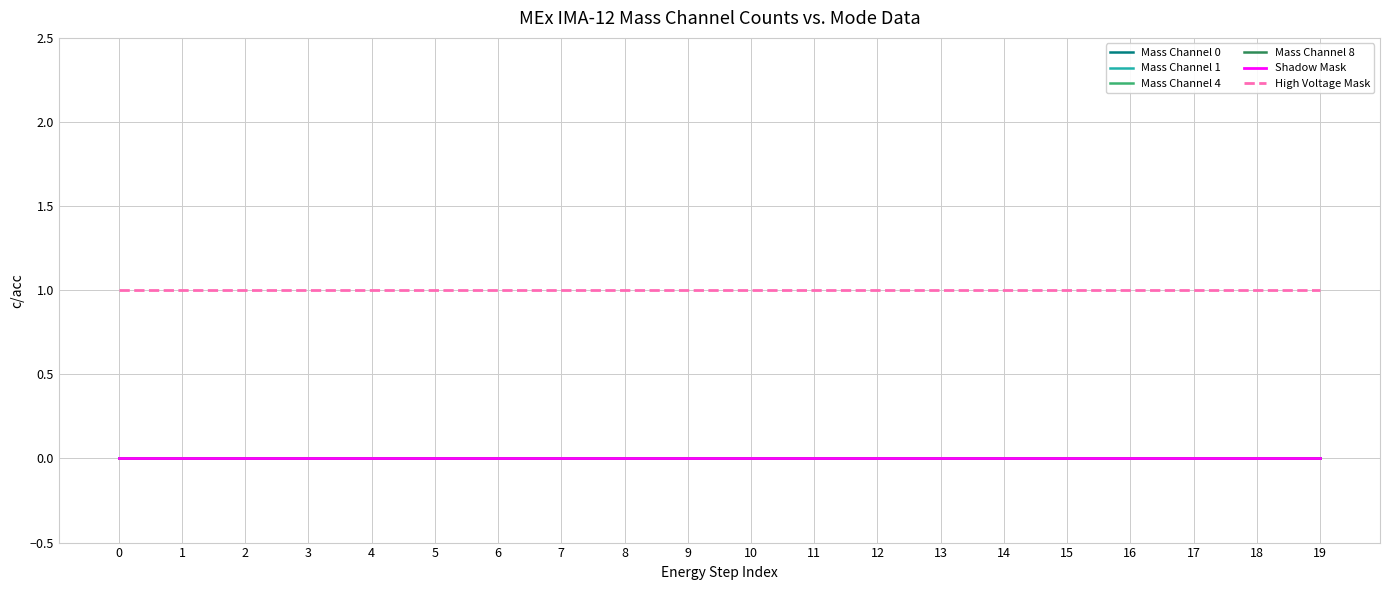

Reading left to right, list all the values displayed in this chart.

Mass Channel 0: 0=0	1=0	2=0	3=0	4=0	5=0	6=0	7=0	8=0	9=0	10=0	11=0	12=0	13=0	14=0	15=0	16=0	17=0	18=0	19=0
Mass Channel 1: 0=0	1=0	2=0	3=0	4=0	5=0	6=0	7=0	8=0	9=0	10=0	11=0	12=0	13=0	14=0	15=0	16=0	17=0	18=0	19=0
Mass Channel 4: 0=0	1=0	2=0	3=0	4=0	5=0	6=0	7=0	8=0	9=0	10=0	11=0	12=0	13=0	14=0	15=0	16=0	17=0	18=0	19=0
Mass Channel 8: 0=0	1=0	2=0	3=0	4=0	5=0	6=0	7=0	8=0	9=0	10=0	11=0	12=0	13=0	14=0	15=0	16=0	17=0	18=0	19=0
Shadow Mask: 0=0	1=0	2=0	3=0	4=0	5=0	6=0	7=0	8=0	9=0	10=0	11=0	12=0	13=0	14=0	15=0	16=0	17=0	18=0	19=0
High Voltage Mask: 0=1	1=1	2=1	3=1	4=1	5=1	6=1	7=1	8=1	9=1	10=1	11=1	12=1	13=1	14=1	15=1	16=1	17=1	18=1	19=1